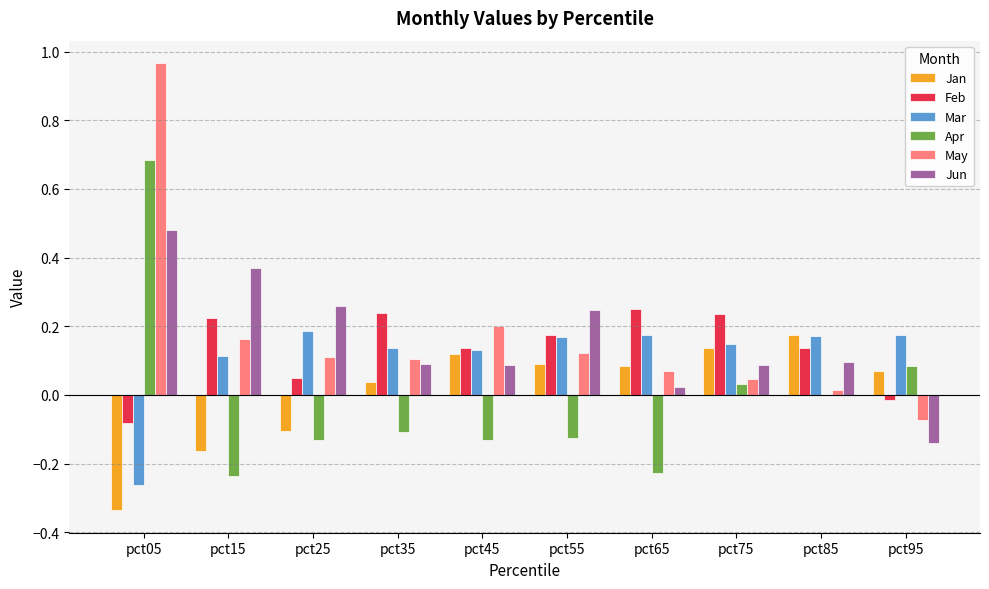

Is the value of Jun at pct35 greater than the value of Mar at pct85?

No